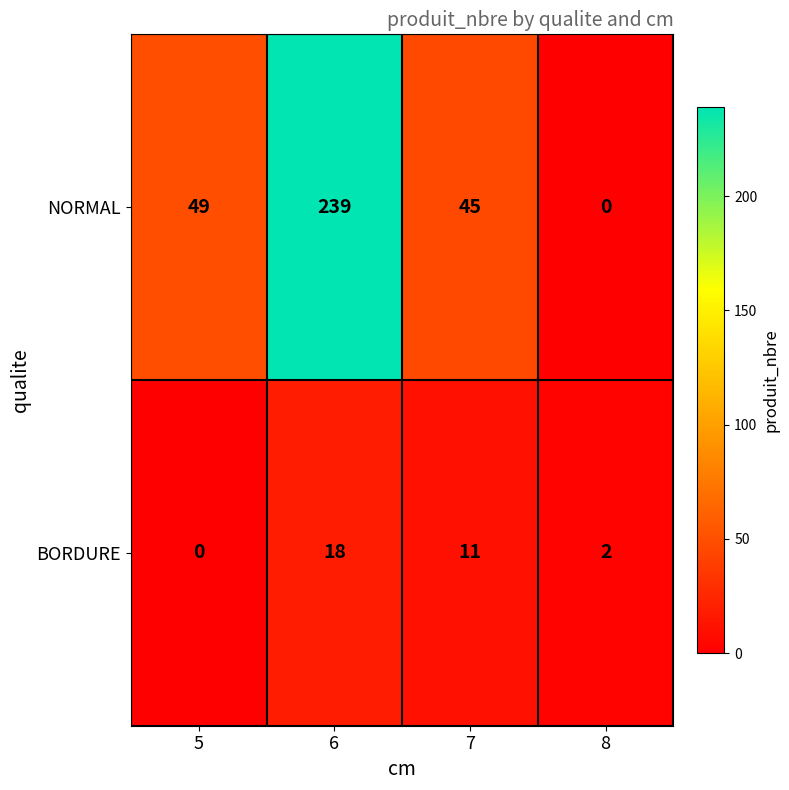

Which category has the highest value in the NORMAL series?

6